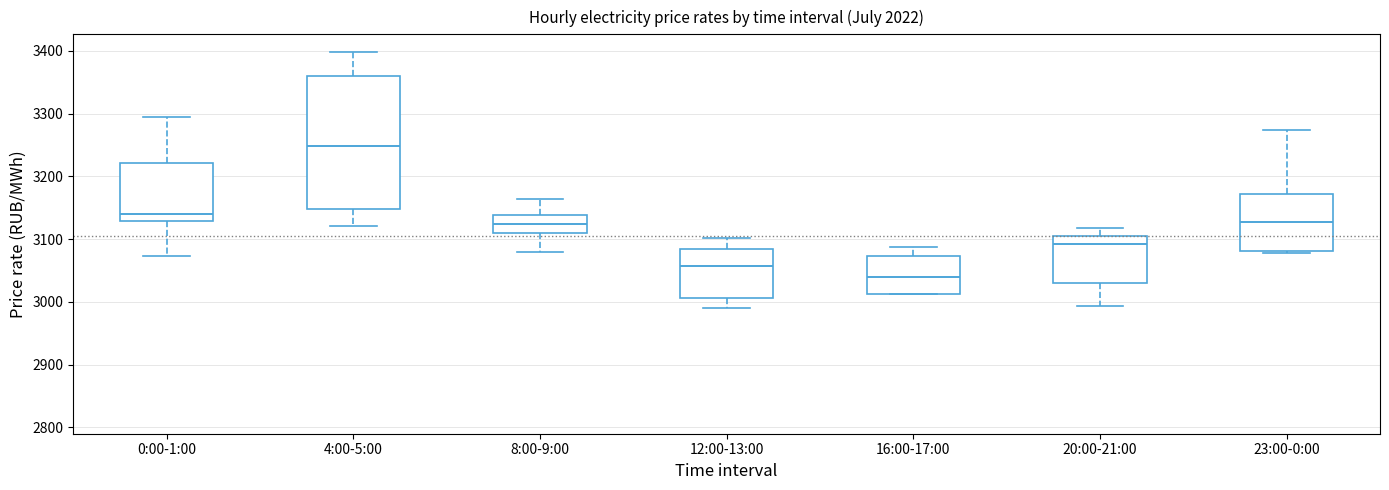

Which box is the tallest, from its lower edge to its upper edge?

4:00-5:00